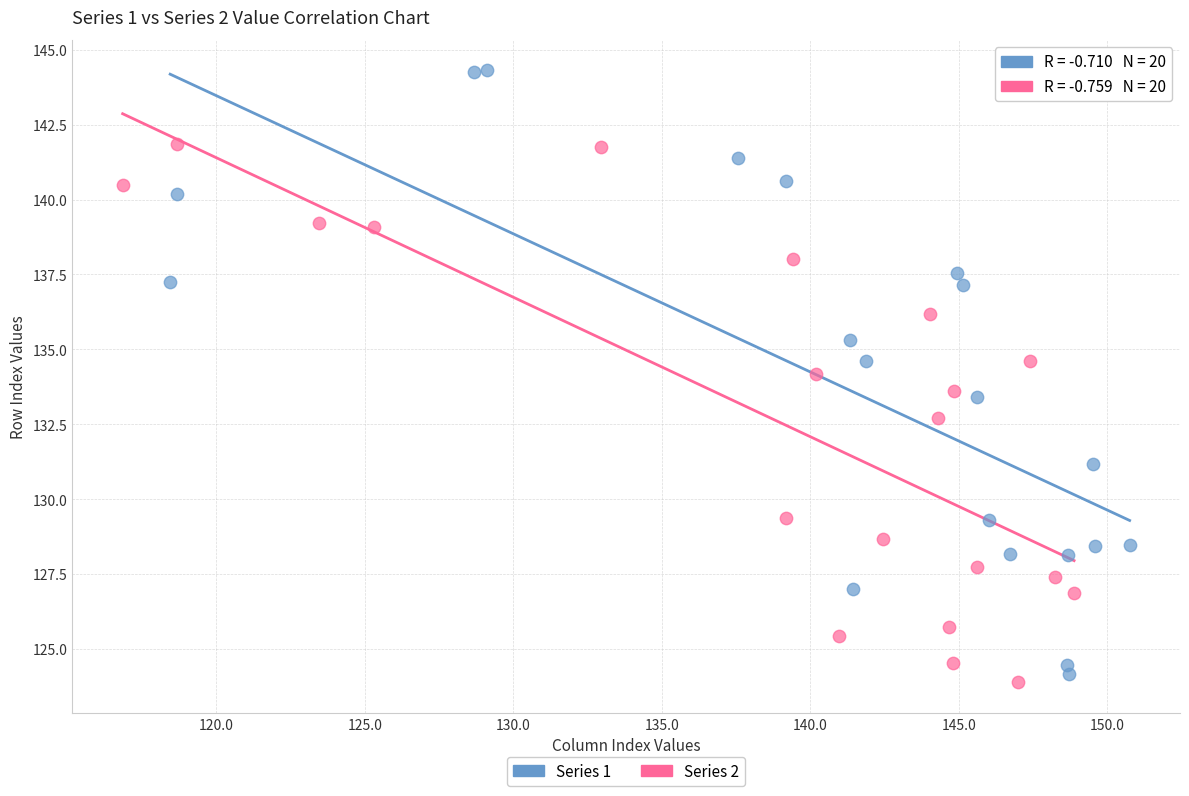

Which series has the largest Y range (max minus min)?

Series 1